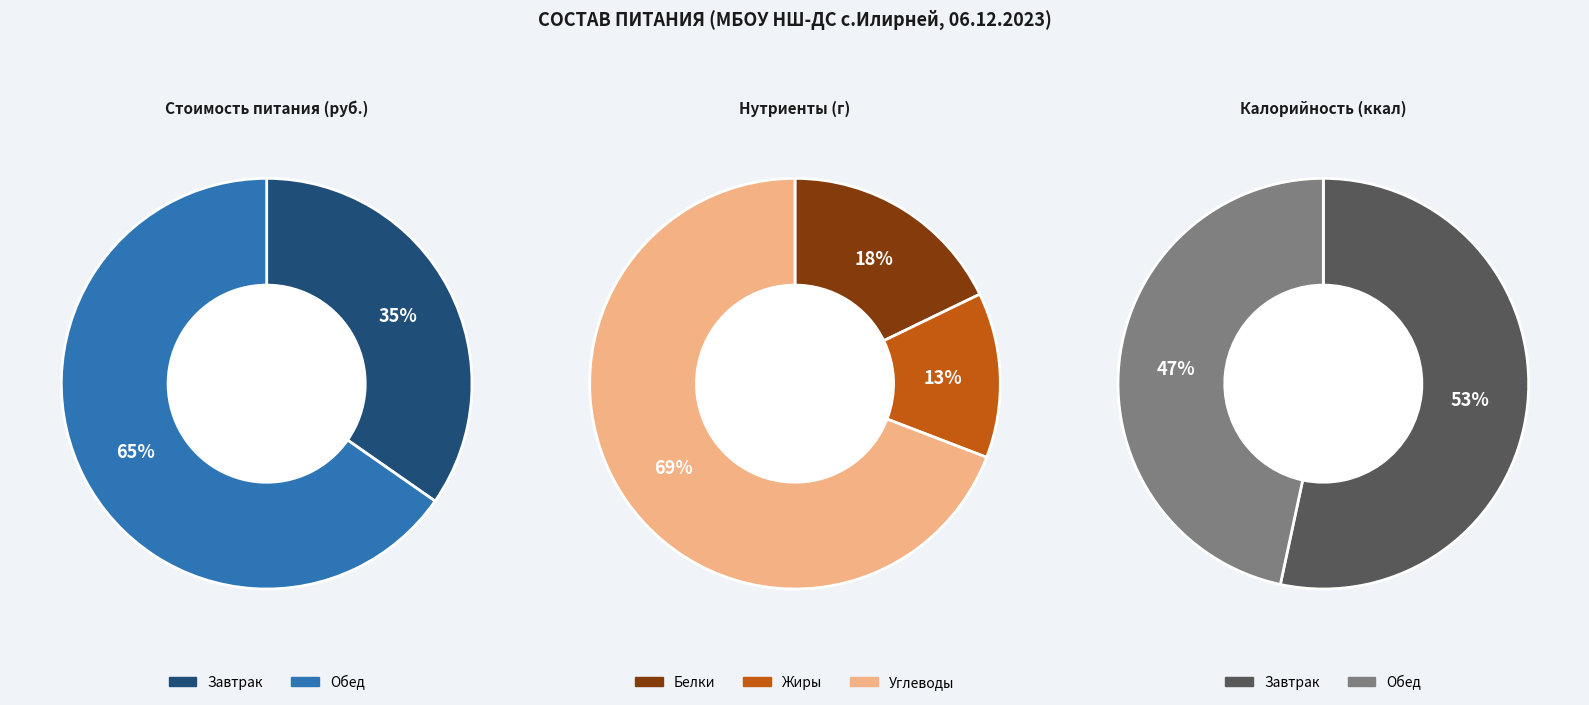

What portion of the pie excludes Обед?

34.7%